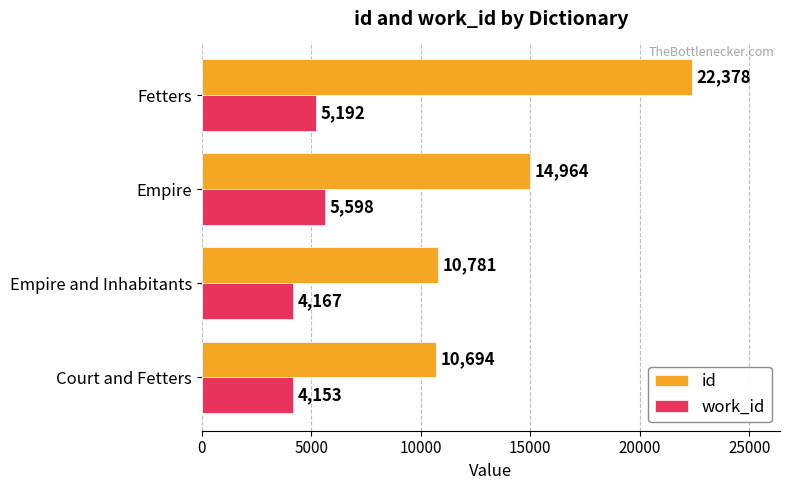

Which series has the largest total across all categories?

id